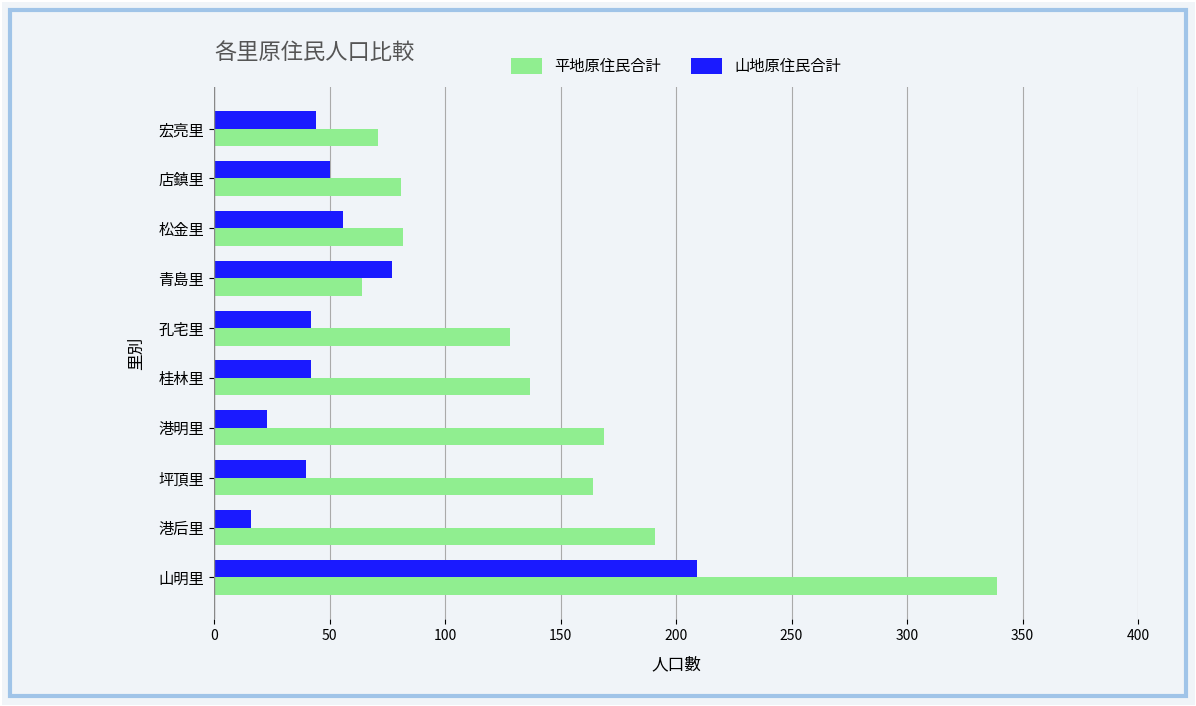

What is the difference between the 平地原住民合計 values at 店鎮里 and 山明里?

258